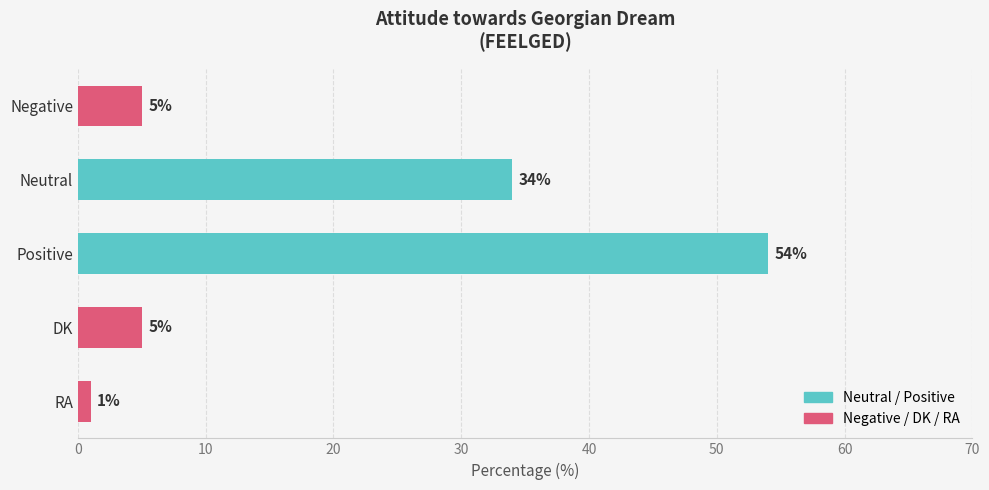

At which label is the value closest to 27?

Neutral